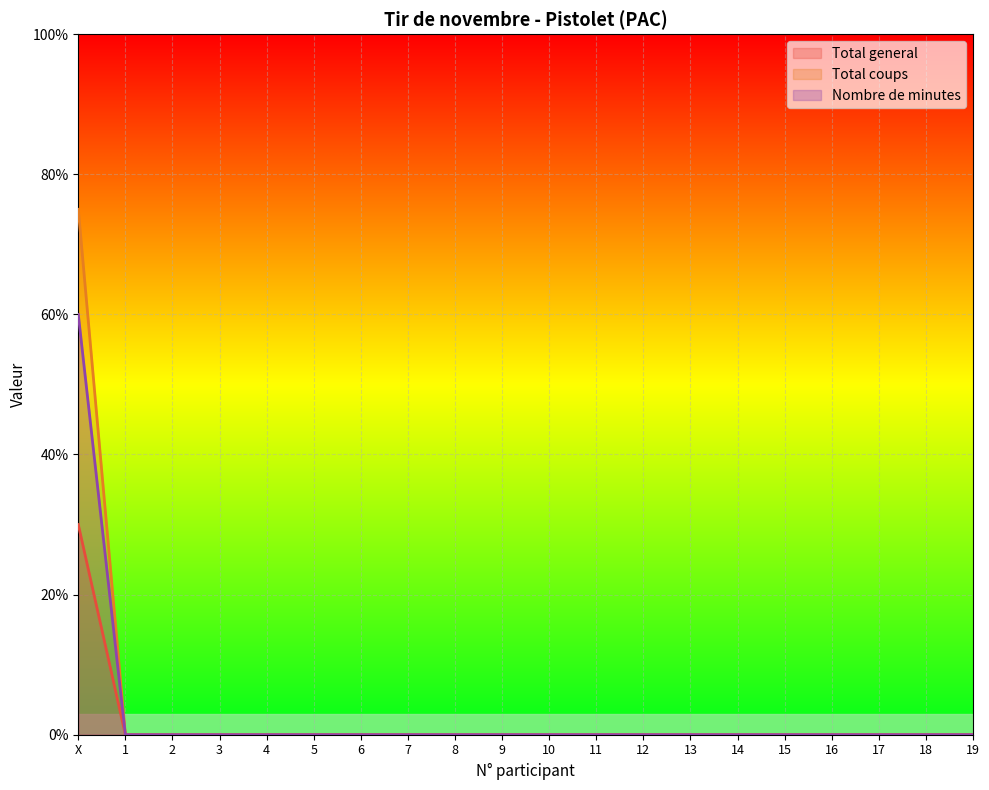

At which label is Total general closest to 15?

X